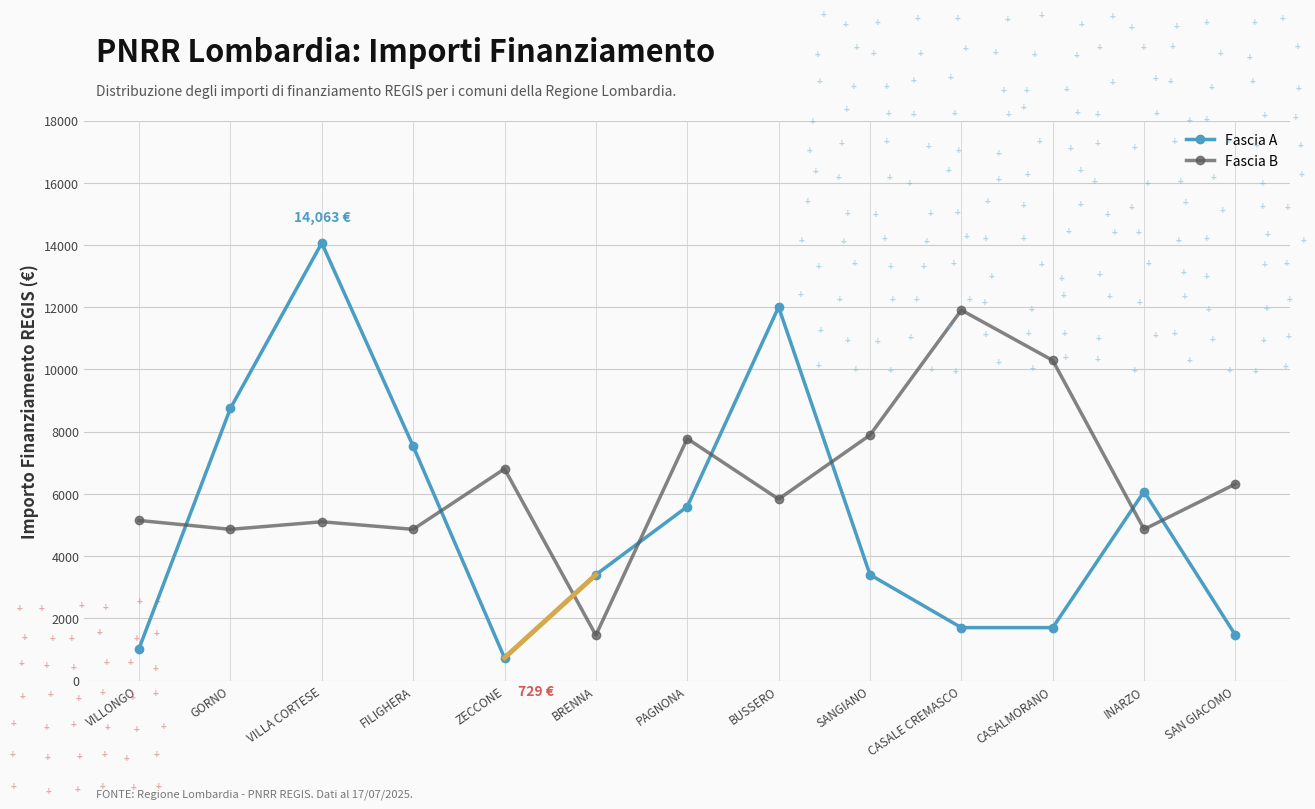

Does the chart display data point markers on the line(s)?

Yes